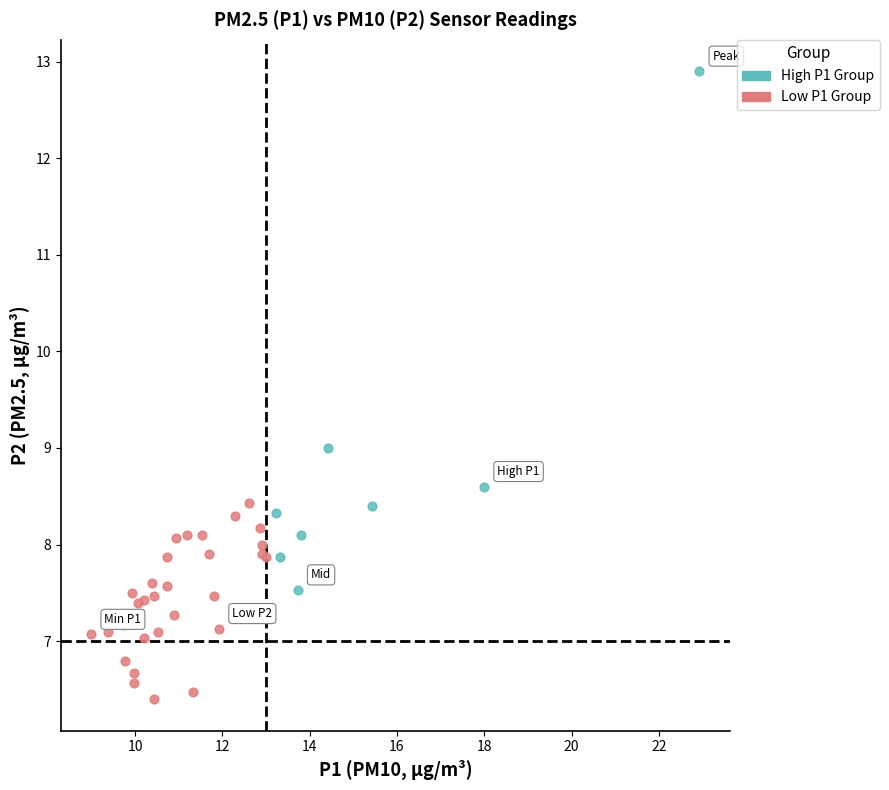

Which series has the widest spread of Y values?

High P1 Group